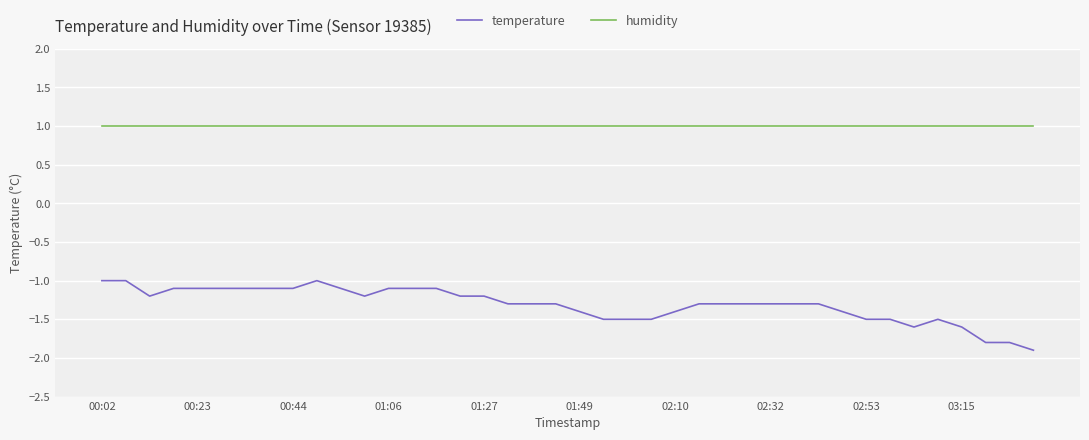

Reading left to right, list all the values displayed in this chart.

temperature: -1.0	-1.0	-1.2	-1.1	-1.1	-1.1	-1.1	-1.1	-1.1	-1.0	-1.1	-1.2	-1.1	-1.1	-1.1	-1.2	-1.2	-1.3	-1.3	-1.3	-1.4	-1.5	-1.5	-1.5	-1.4	-1.3	-1.3	-1.3	-1.3	-1.3	-1.3	-1.4	-1.5	-1.5	-1.6	-1.5	-1.6	-1.8	-1.8	-1.9
humidity: 1.0	1.0	1.0	1.0	1.0	1.0	1.0	1.0	1.0	1.0	1.0	1.0	1.0	1.0	1.0	1.0	1.0	1.0	1.0	1.0	1.0	1.0	1.0	1.0	1.0	1.0	1.0	1.0	1.0	1.0	1.0	1.0	1.0	1.0	1.0	1.0	1.0	1.0	1.0	1.0